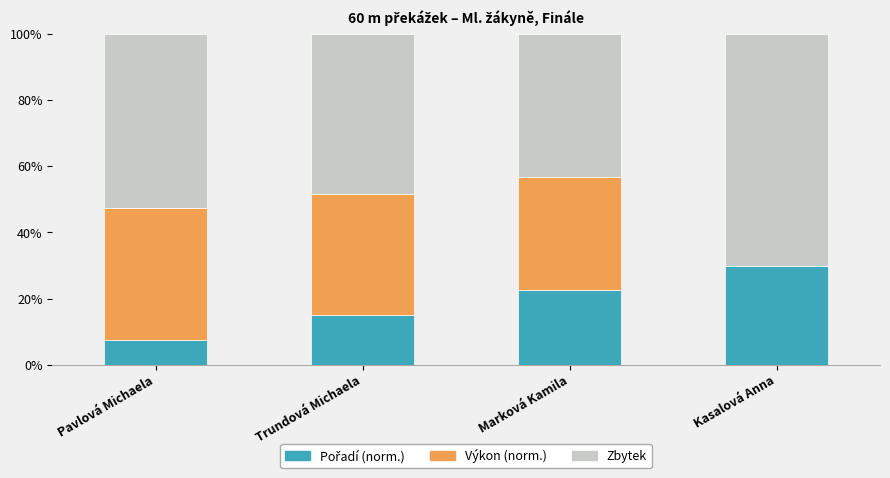

Are the bars horizontal?

No